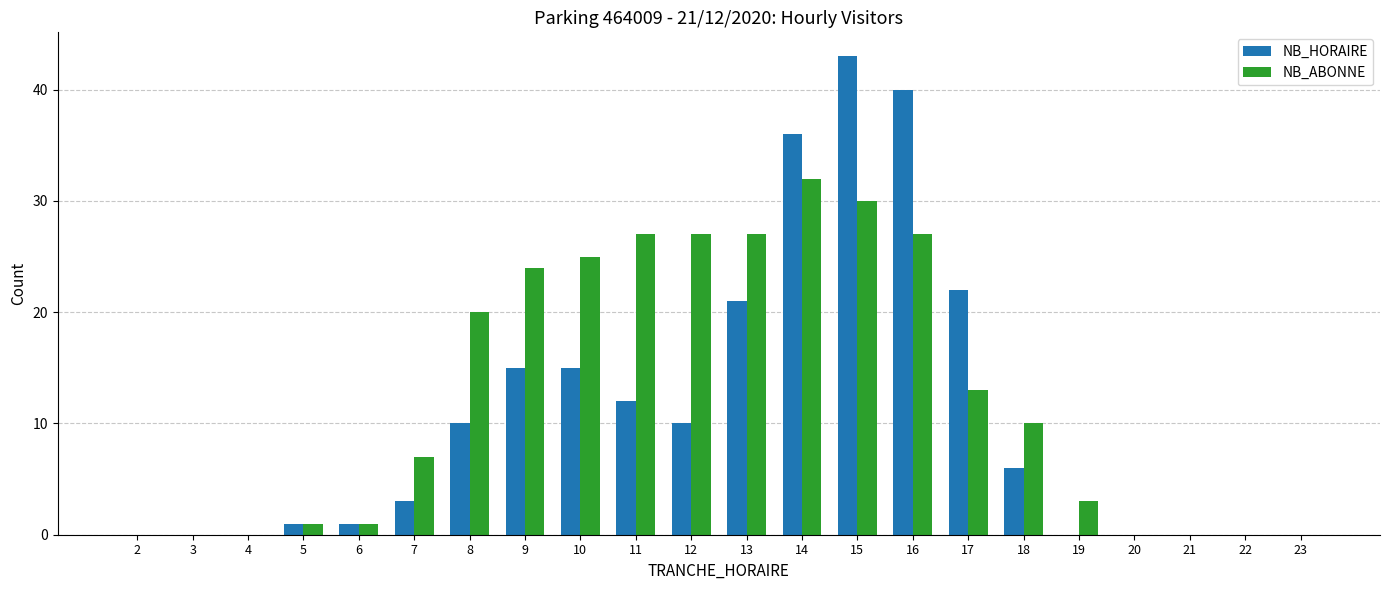

What are all the series names shown in the legend?

NB_HORAIRE, NB_ABONNE